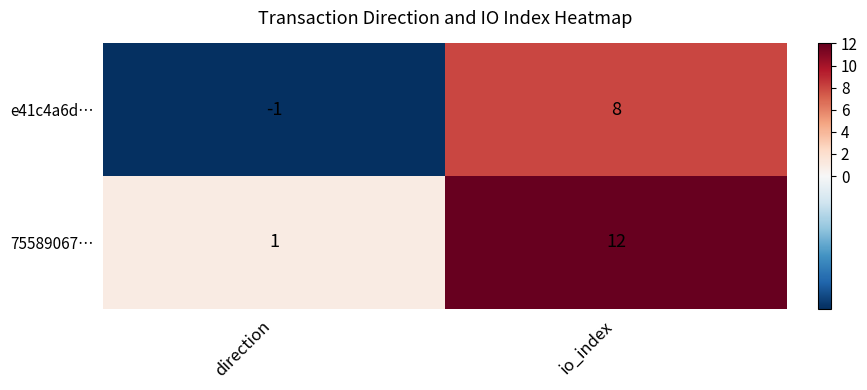

Which series has the widest spread of values?

75589067…